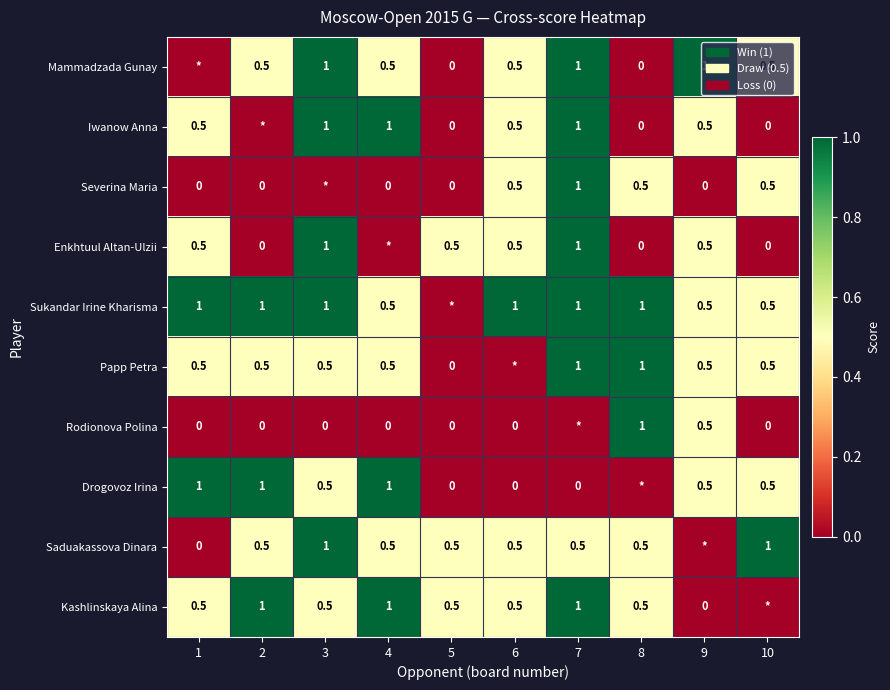

The value of Saduakassova Dinara at 2 is 0.5. True or false?

True